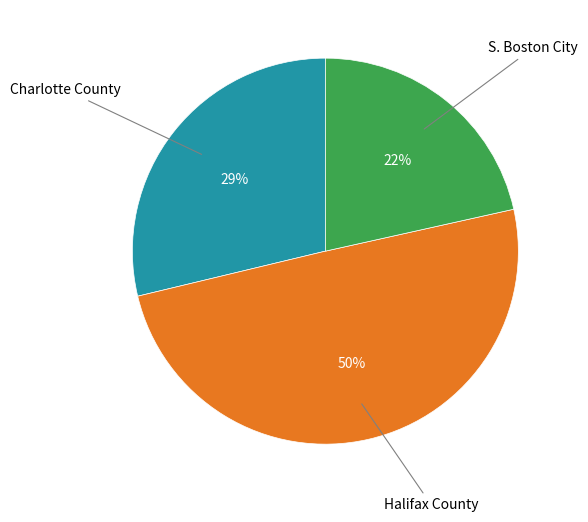

To the nearest percent, what is the difference between the largest and smallest slice percentages?

28%